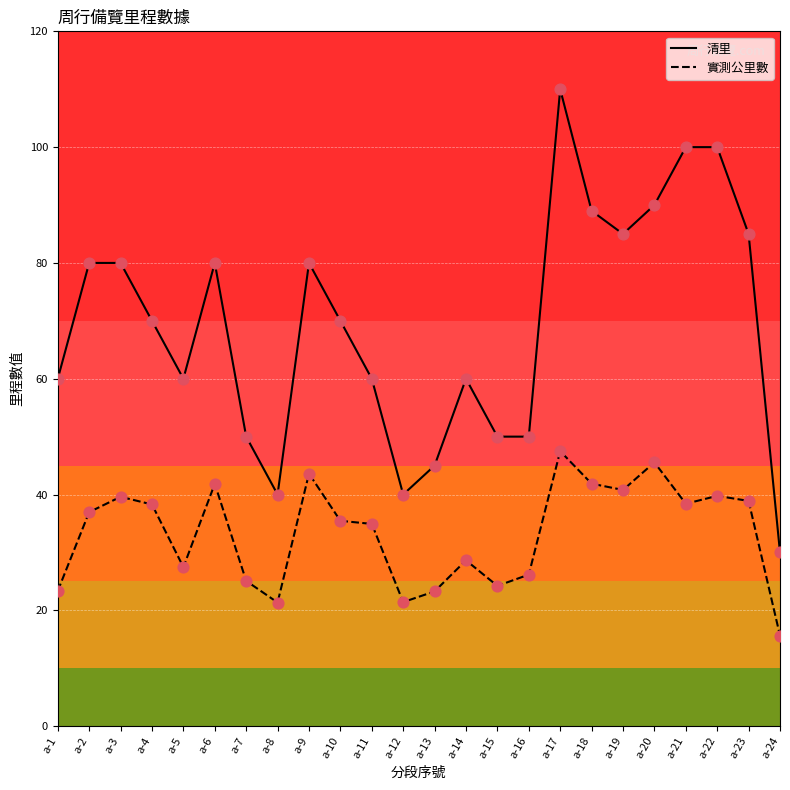

Which series has the widest spread of values?

清里